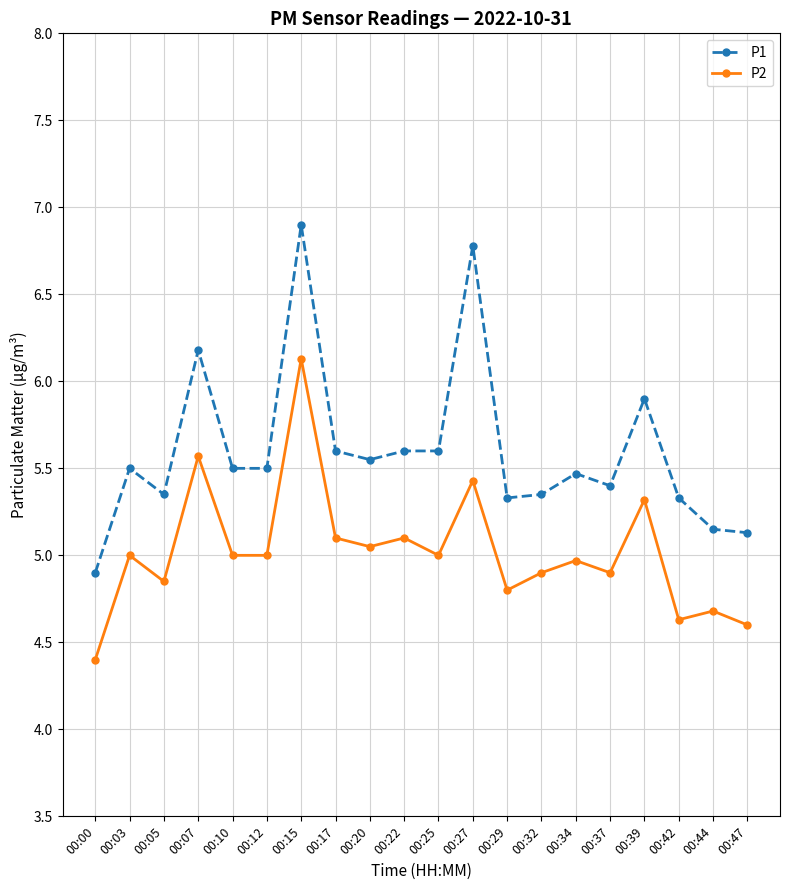

What is the maximum value for P1?

6.9